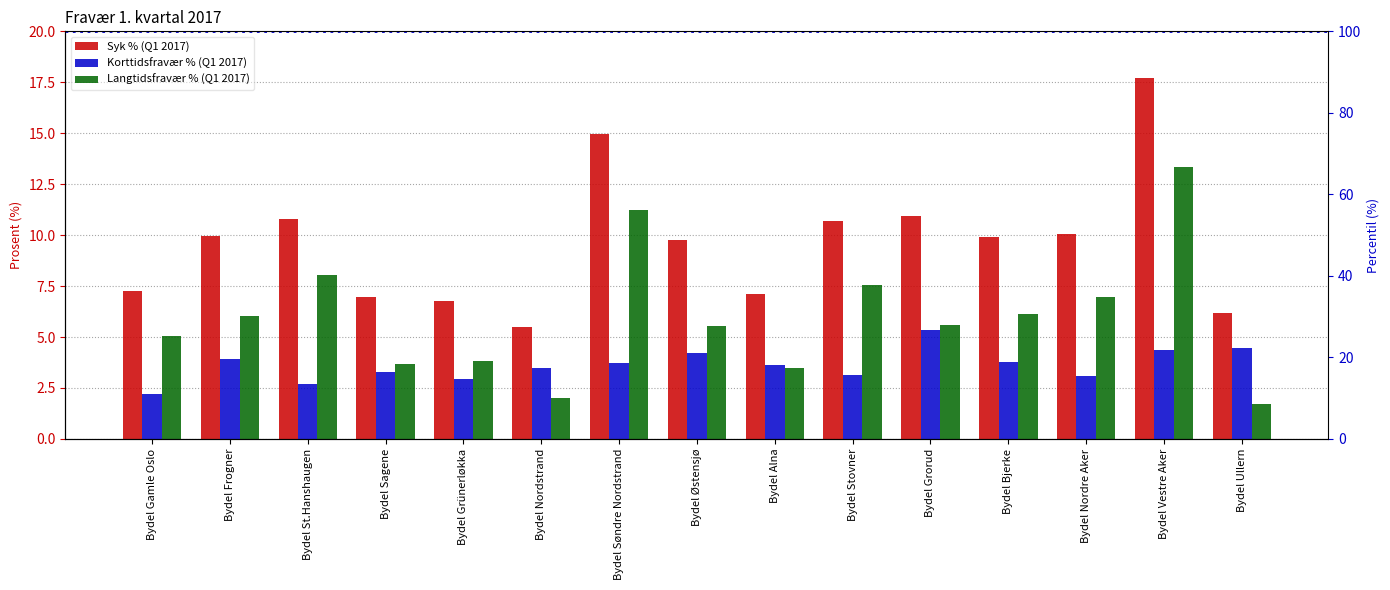

What is the average value of the Korttidsfravær % (Q1 2017) series?

3.6